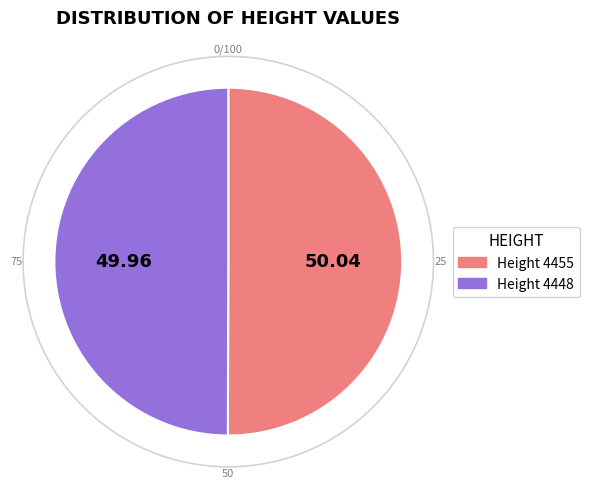

Do Height 4448 and Height 4455 together represent more than half of the pie?

Yes